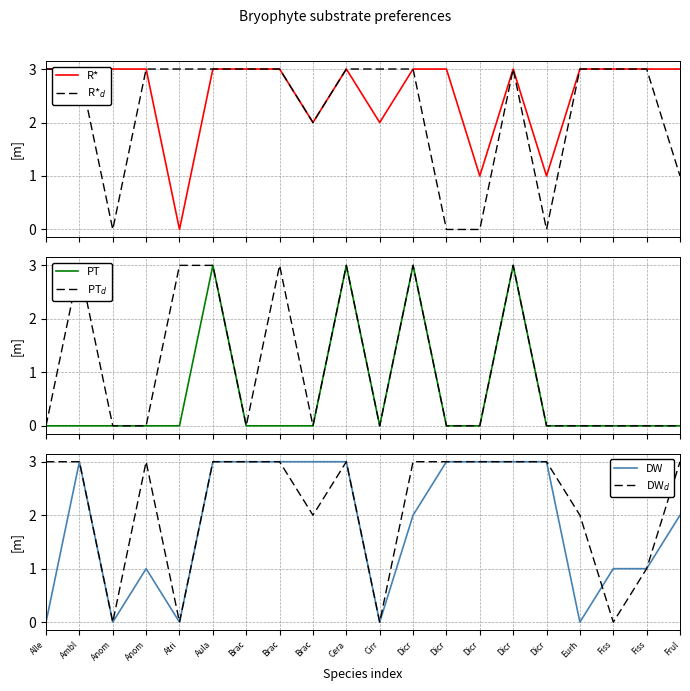

Which series has the largest range (max minus min)?

R*